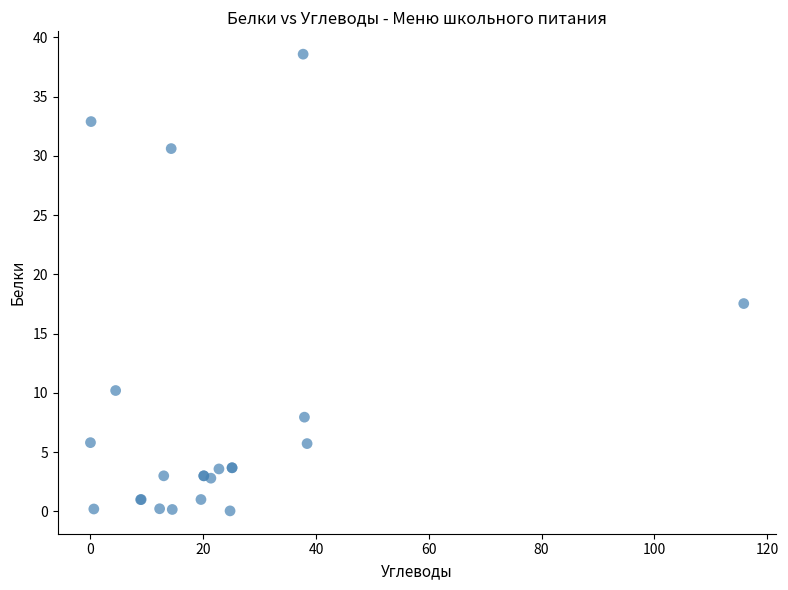

What Y value in the scatter plot is closest to 19?

17.5